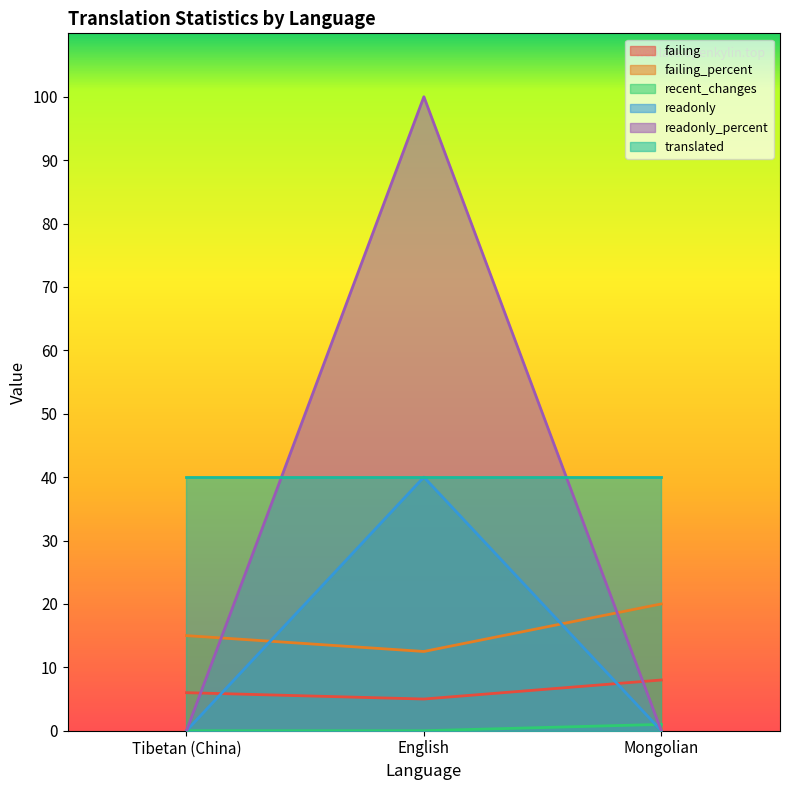

At which label is recent_changes closest to 0?

Tibetan (China)